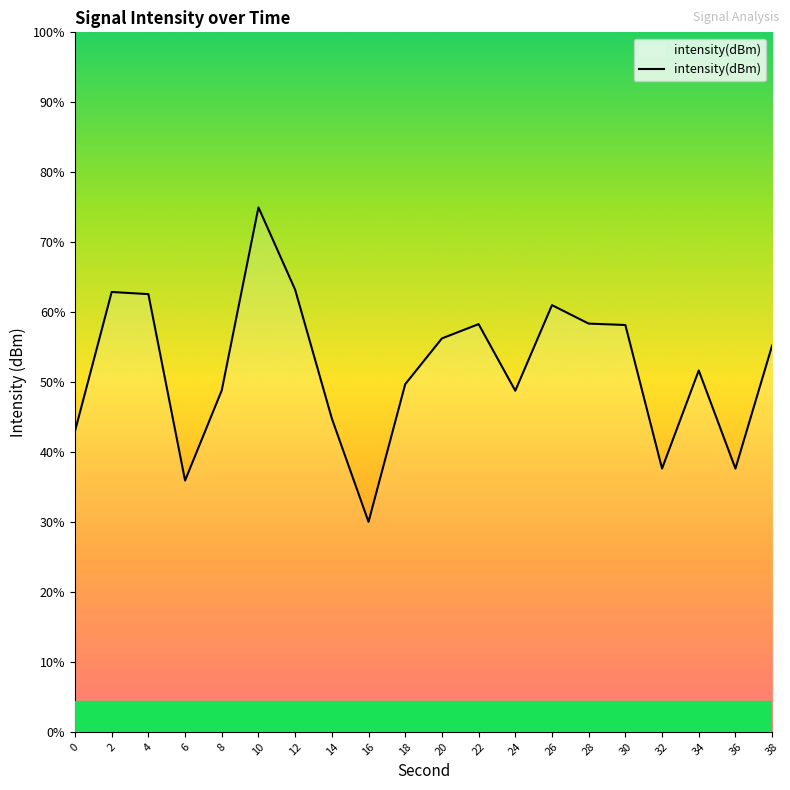

Does the chart display data point markers on the line(s)?

No